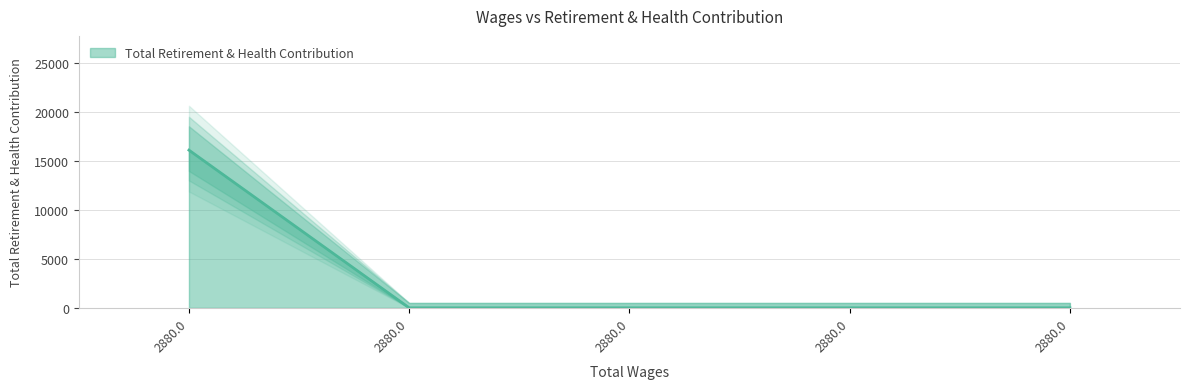

What is the average value?

3217